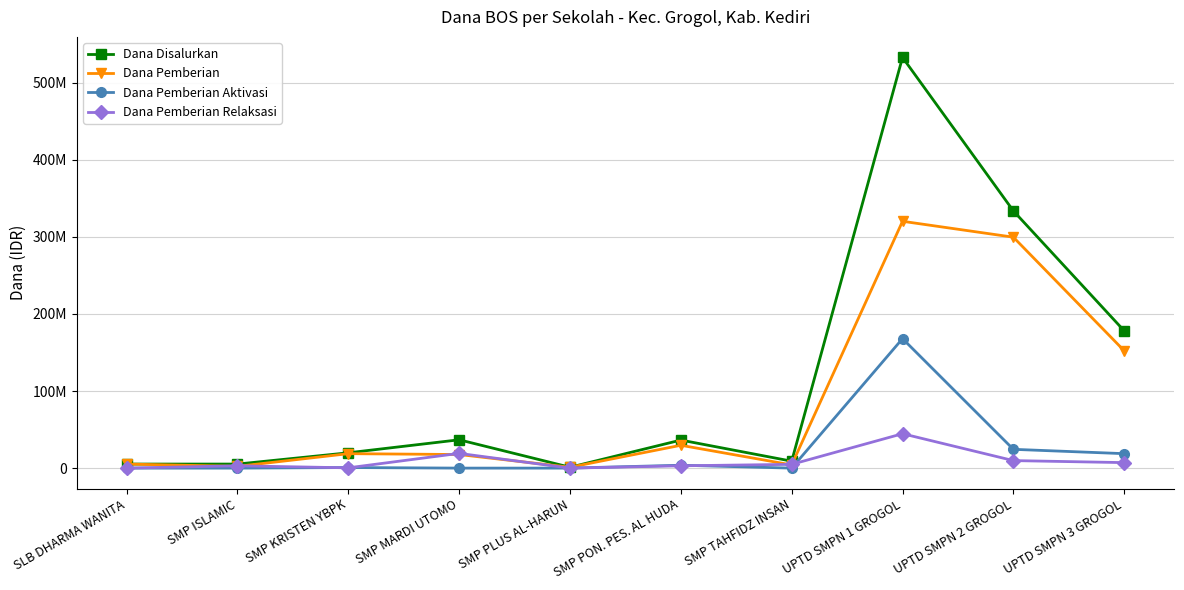

What are all the series names shown in the legend?

Dana Disalurkan, Dana Pemberian, Dana Pemberian Aktivasi, Dana Pemberian Relaksasi